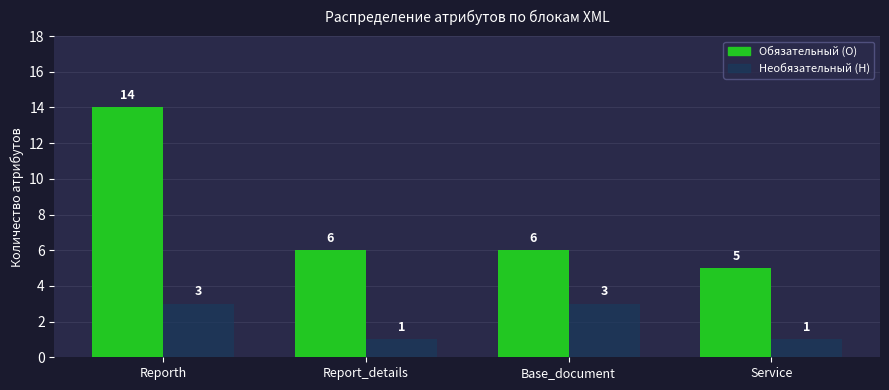

What is the maximum value shown in the chart?

14